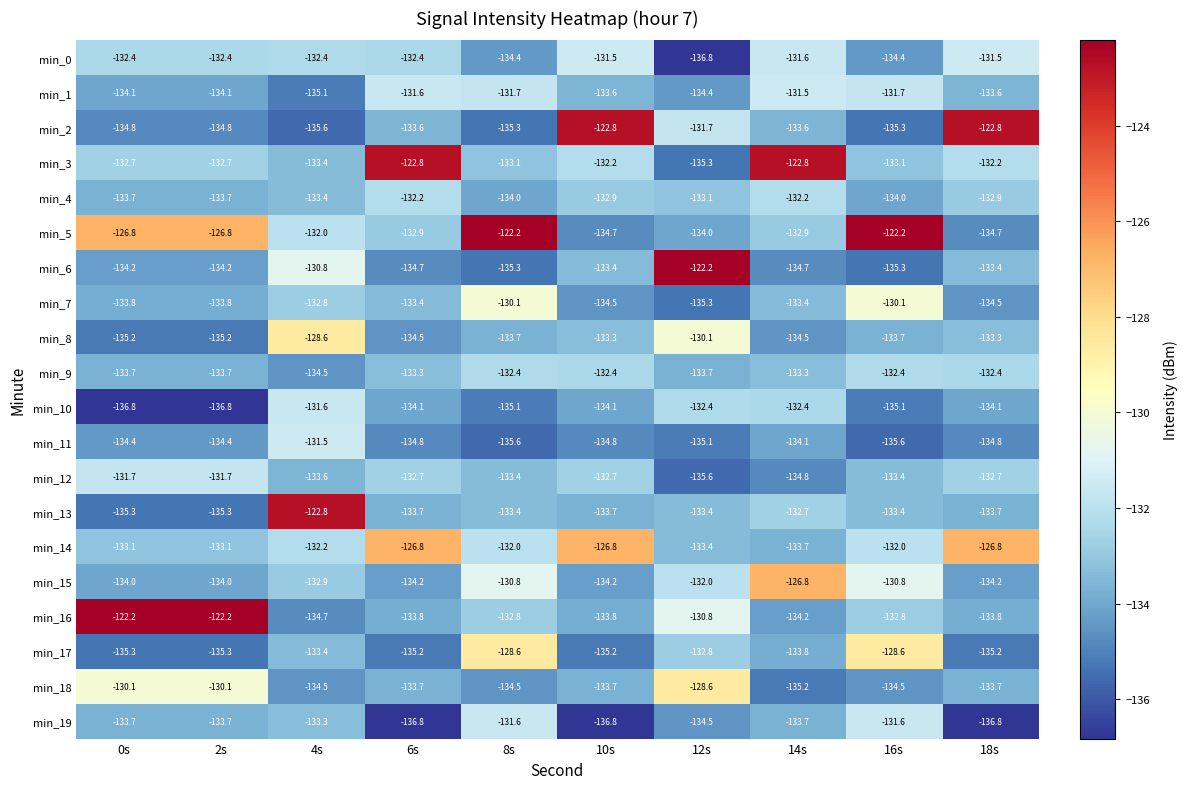

Which category has the highest value in the min_11 series?

4s